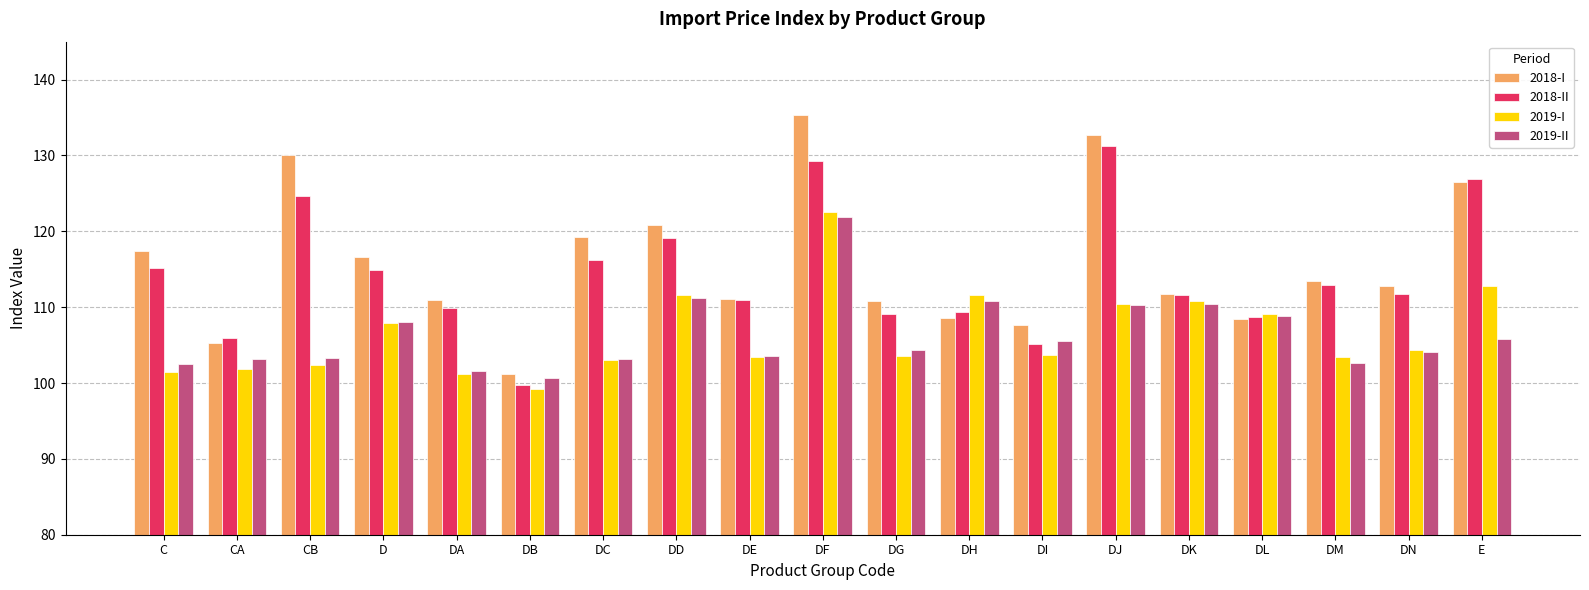

What is the sum of the 2019-I values at DN and C?

205.8